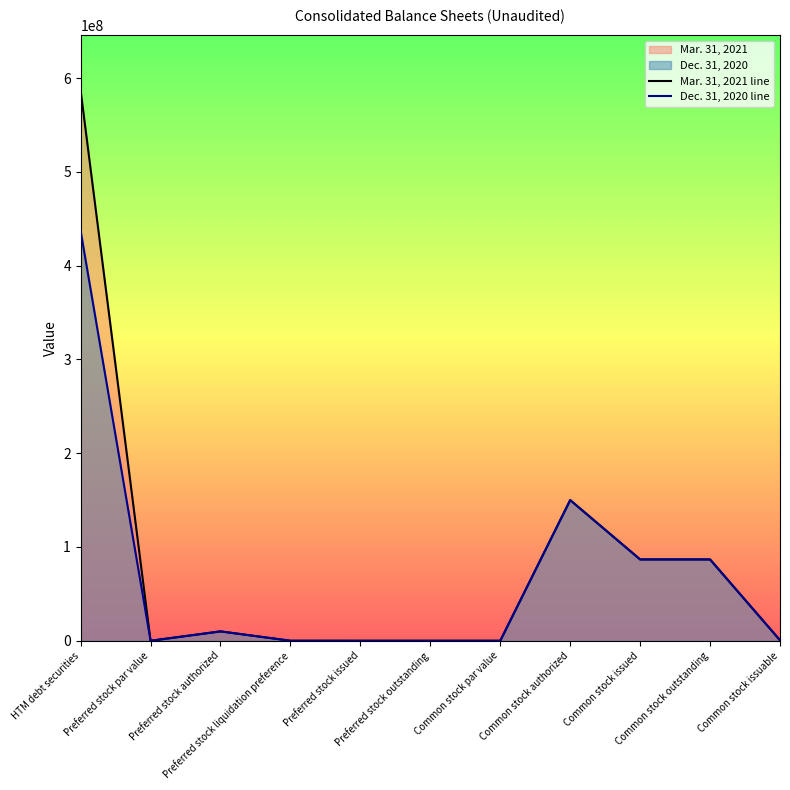

Count the number of categories in the chart.

11